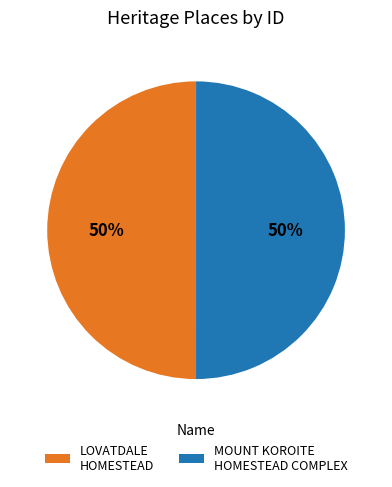

To the nearest percent, what percentage of the pie is LOVATDALE HOMESTEAD?

50%